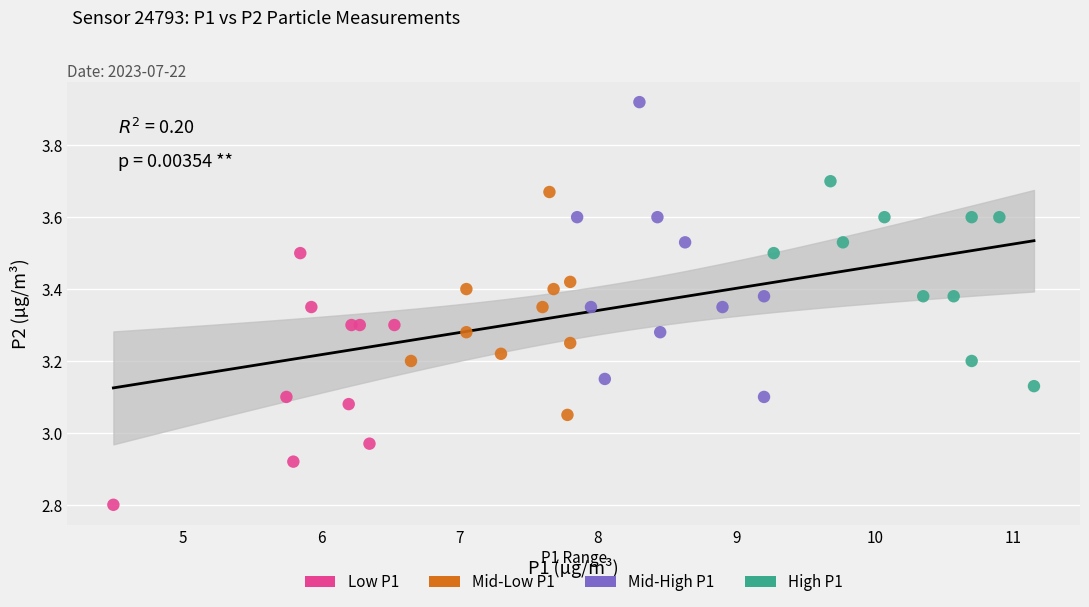

Which series has the widest spread of Y values?

Mid-High P1